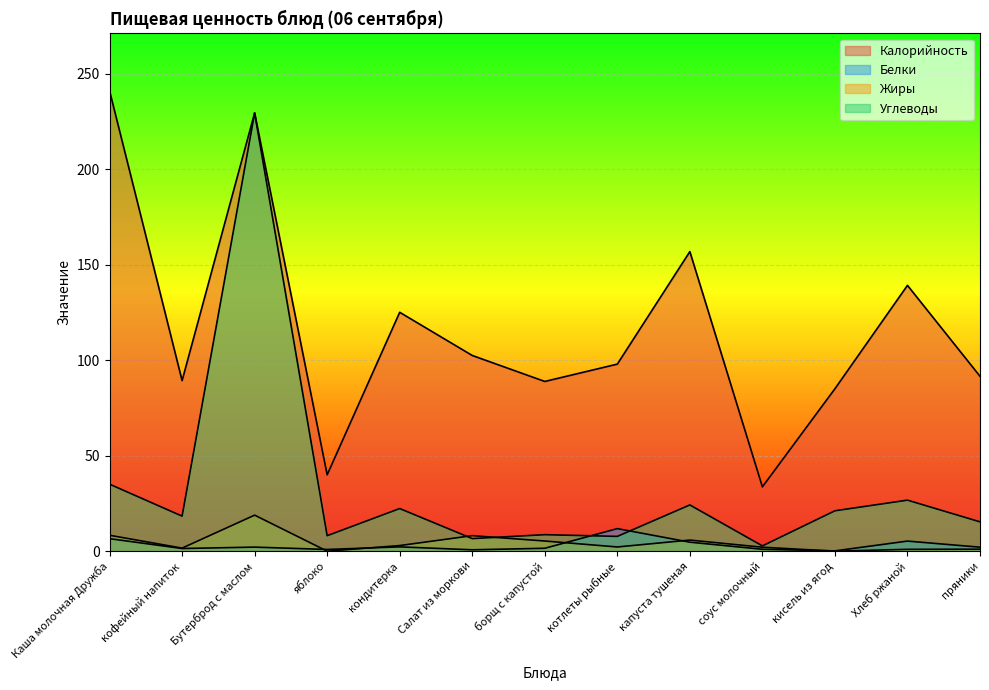

What is the value of the Белки point at the 7th from the left?

1.5